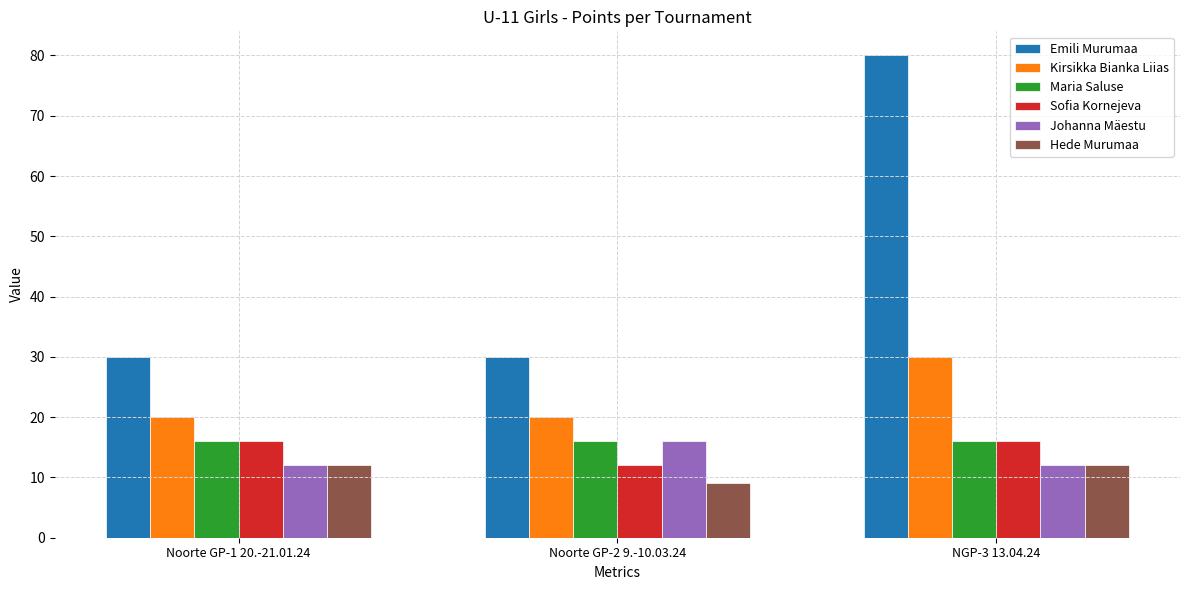

What is the sum of all Hede Murumaa values?

33